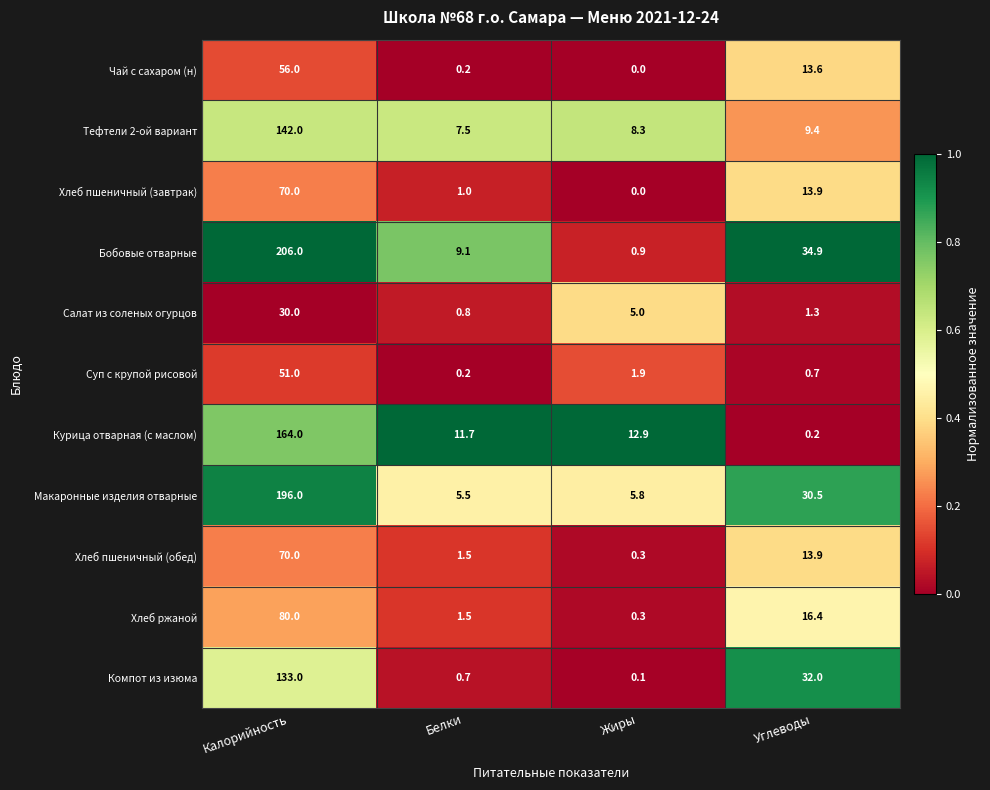

Where is Хлеб ржаной nearest to the value 40?

Углеводы